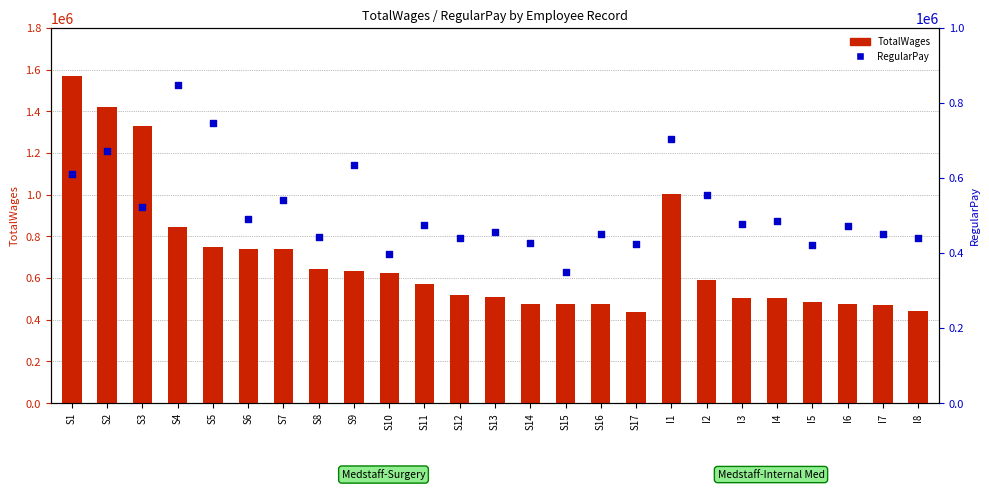

What are all the series names shown in the legend?

TotalWages, RegularPay